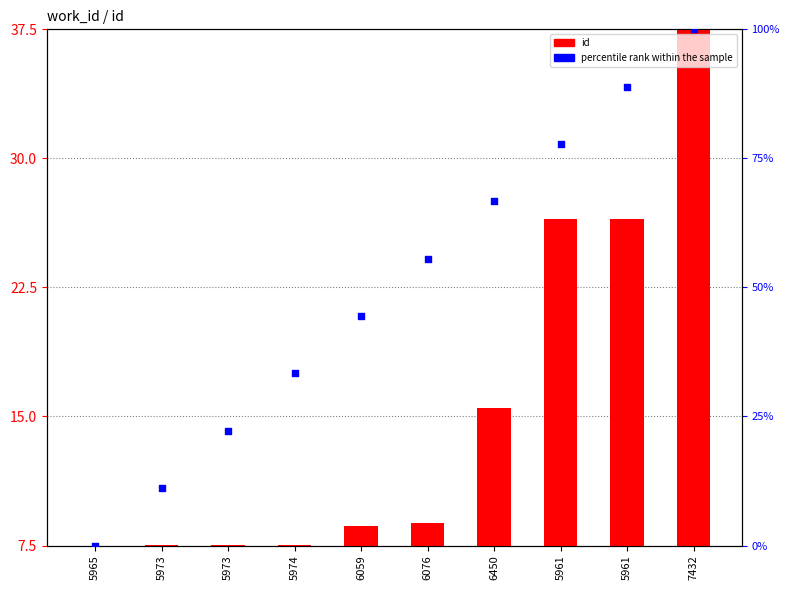

Which series reaches the minimum Y coordinate?

percentile rank within the sample